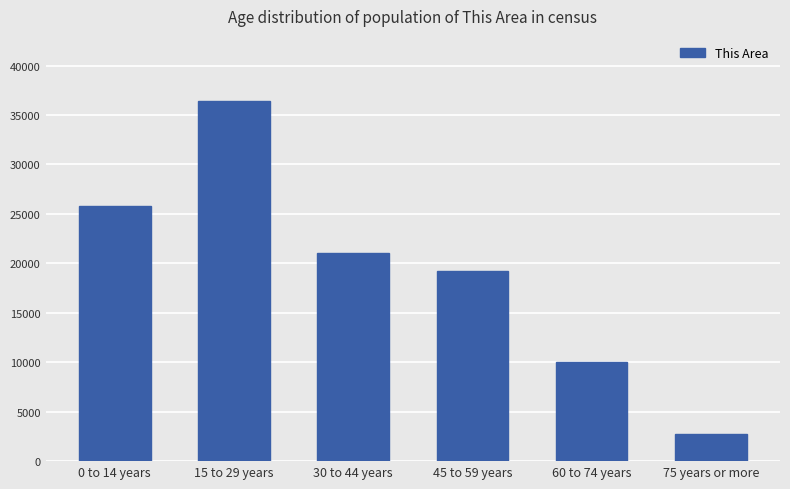

What is the value of the 5th bar from the left?

10010